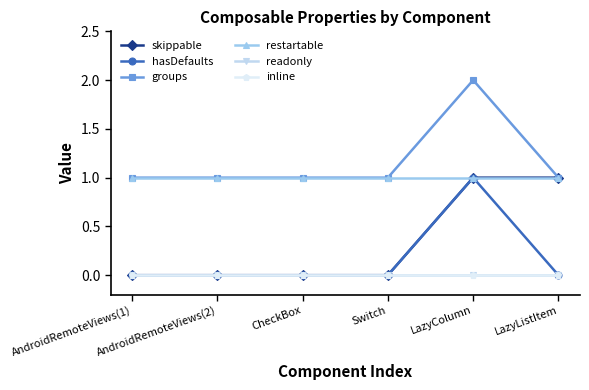

What is the total value across all series at CheckBox?

2